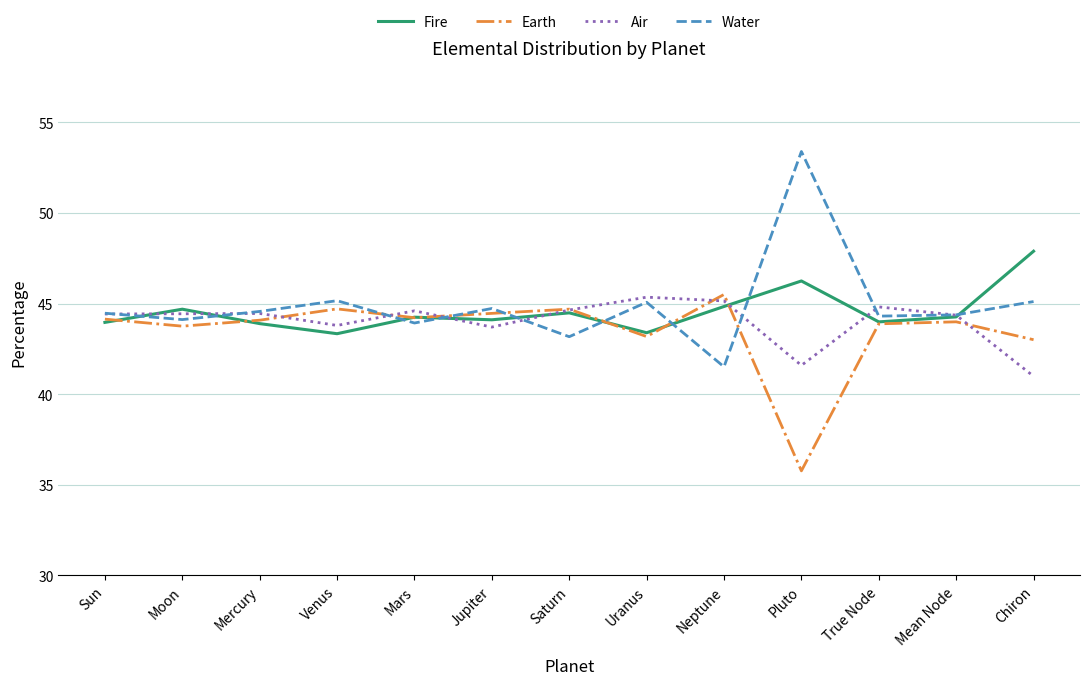

What is the total value across all series at Mean Node?

177.0